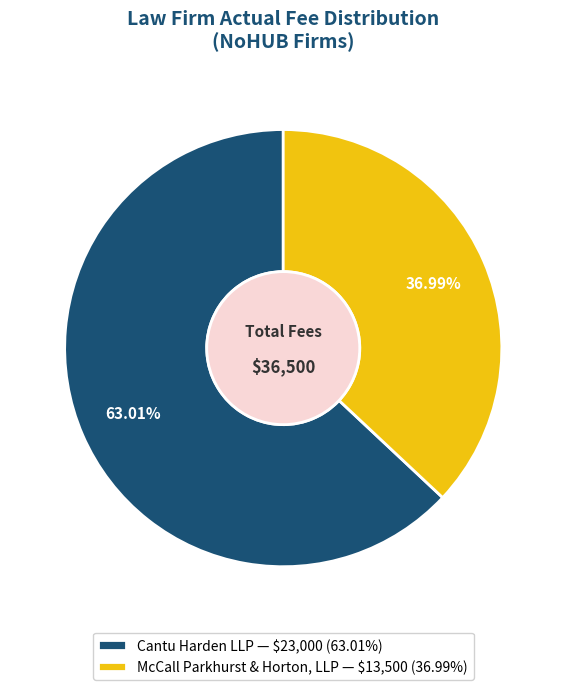

Which category accounts for the majority?

Cantu Harden LLP